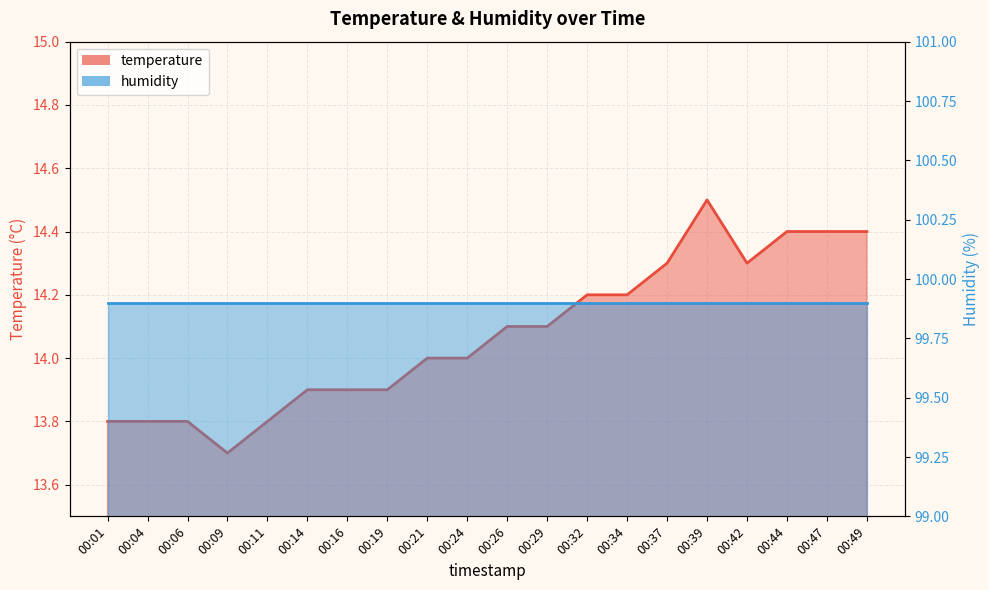

Rank the categories by value from lowest to highest.

00:09, 00:01, 00:04, 00:06, 00:11, 00:14, 00:16, 00:19, 00:21, 00:24, 00:26, 00:29, 00:32, 00:34, 00:37, 00:42, 00:44, 00:47, 00:49, 00:39